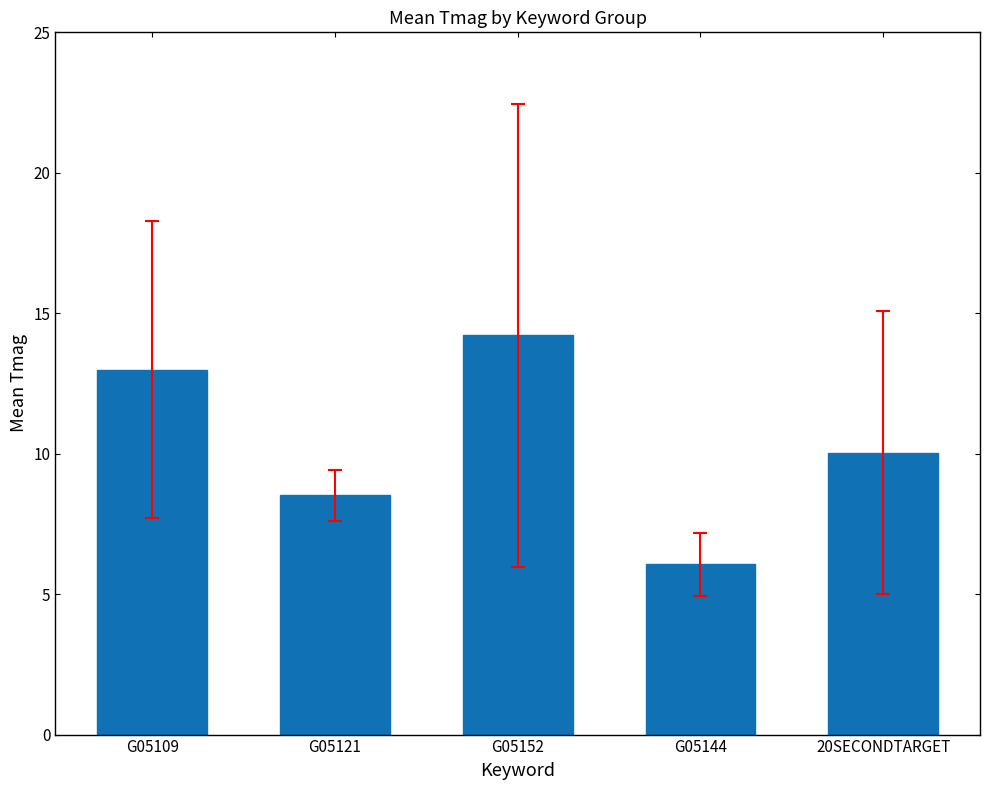

What is the greatest value displayed?

14.2